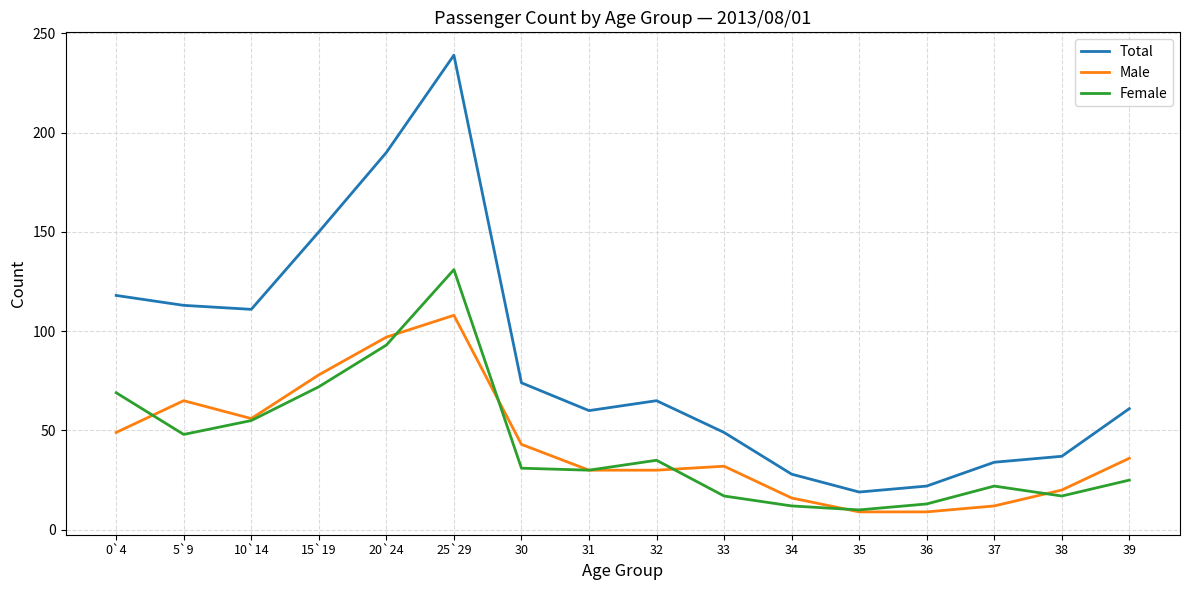

Where is Male nearest to the value 58?

10`14